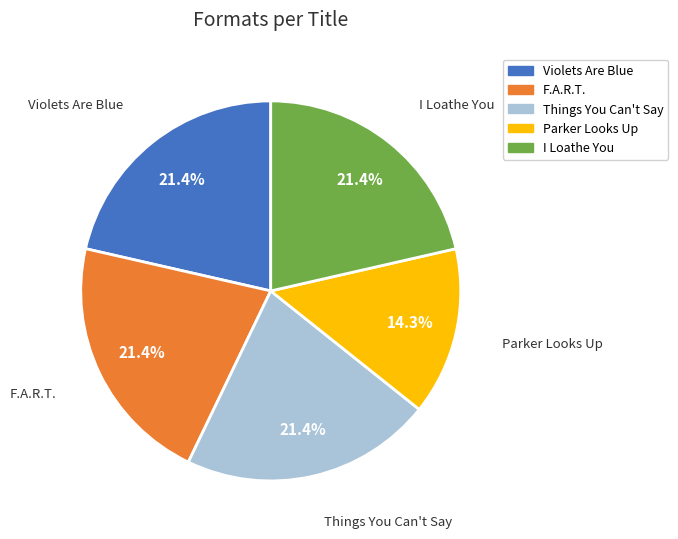

What percentage do Parker Looks Up and Things You Can't Say together represent?

35.7%